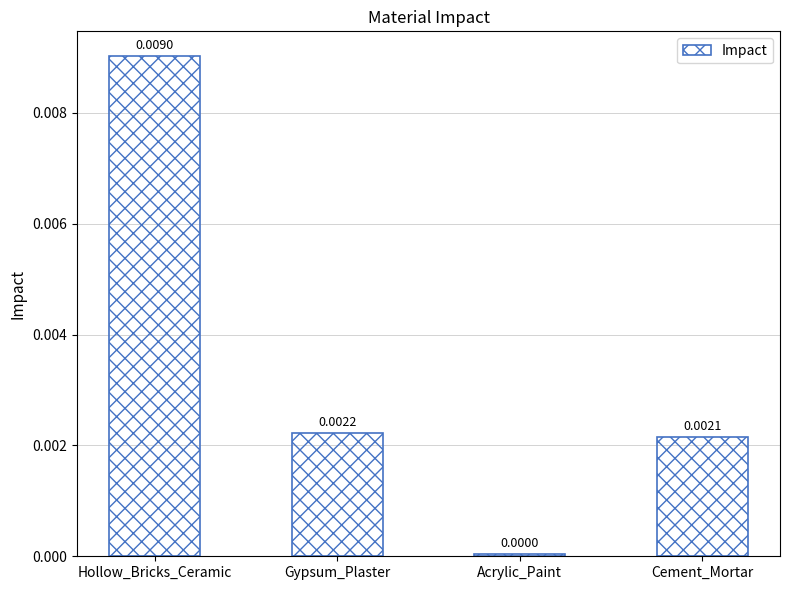

The chart shows a value of 0.0 at Gypsum_Plaster. True or false?

True